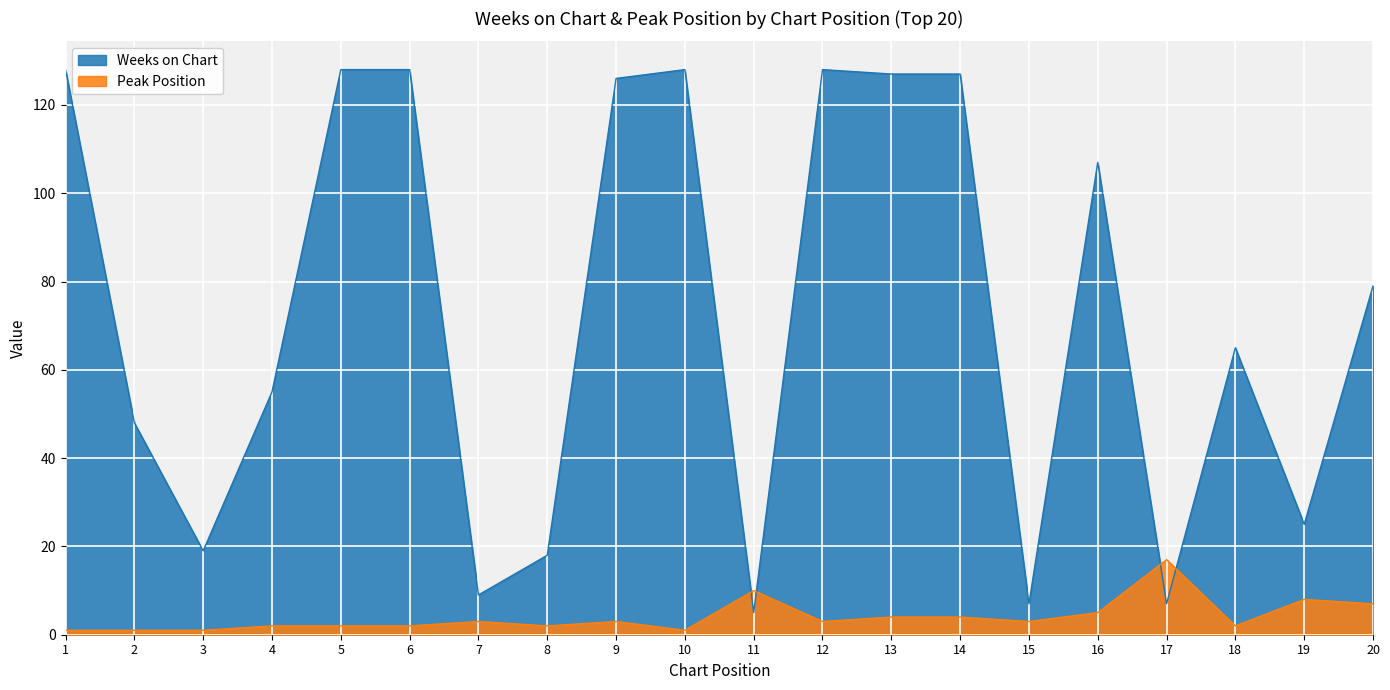

Where is the first local maximum for Weeks on Chart?

10